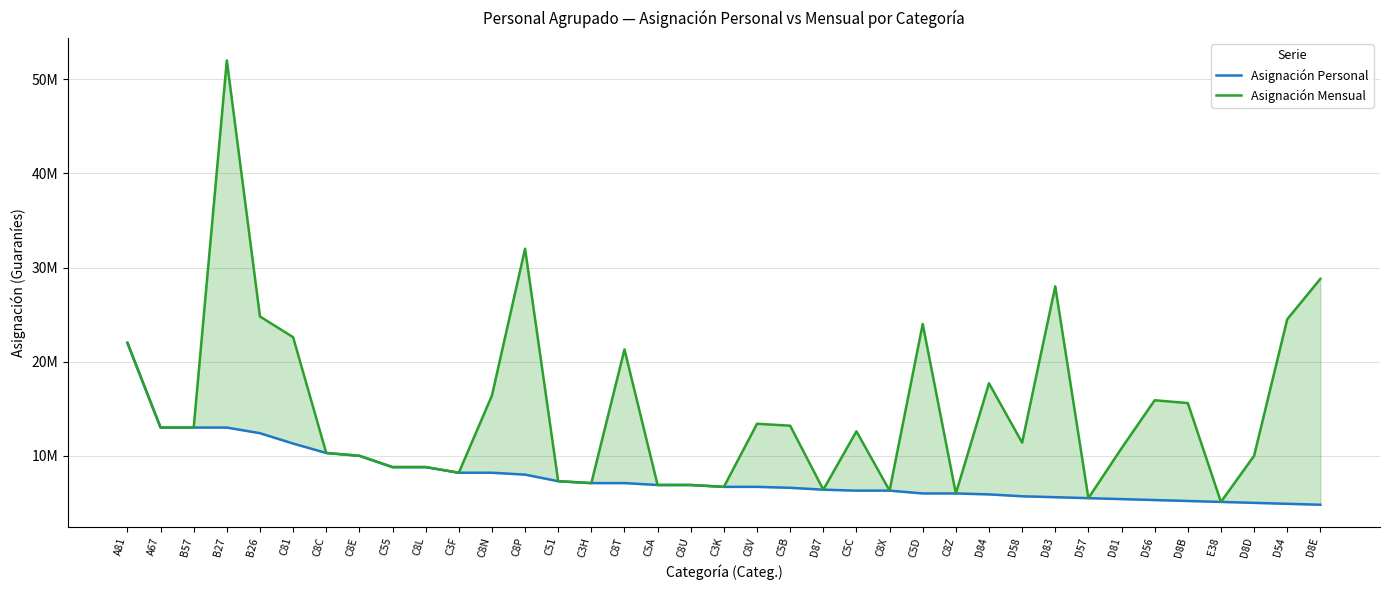

What is the average value of the Asignación Mensual series?

14954054